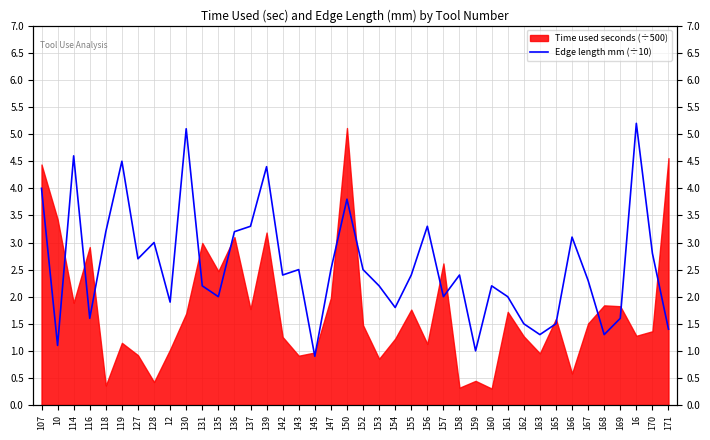

Reading right to left, extract all data points from this chart.

1.4	2.8	5.2	1.6	1.3	2.3	3.1	1.5	1.3	1.5	2.0	2.2	1.0	2.4	2.0	3.3	2.4	1.8	2.2	2.5	3.8	2.5	0.9	2.5	2.4	4.4	3.3	3.2	2.0	2.2	5.1	1.9	3.0	2.7	4.5	3.2	1.6	4.6	1.1	4.0